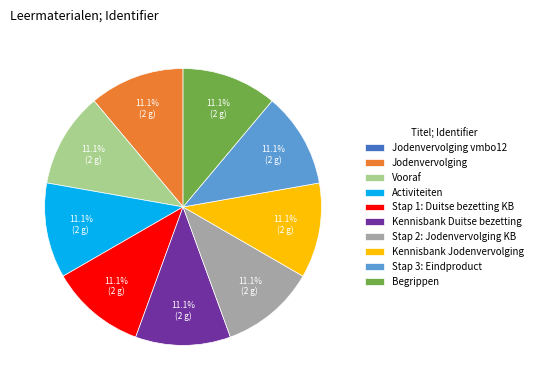

What is the ratio of the value at Kennisbank Jodenvervolging to the value at Stap 1: Duitse bezetting KB?

1.0